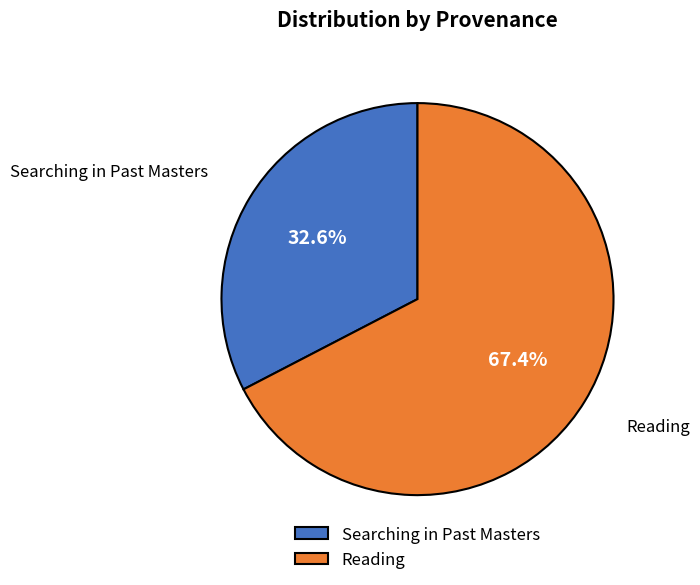

Is it true that Reading is 58% of the pie?

False